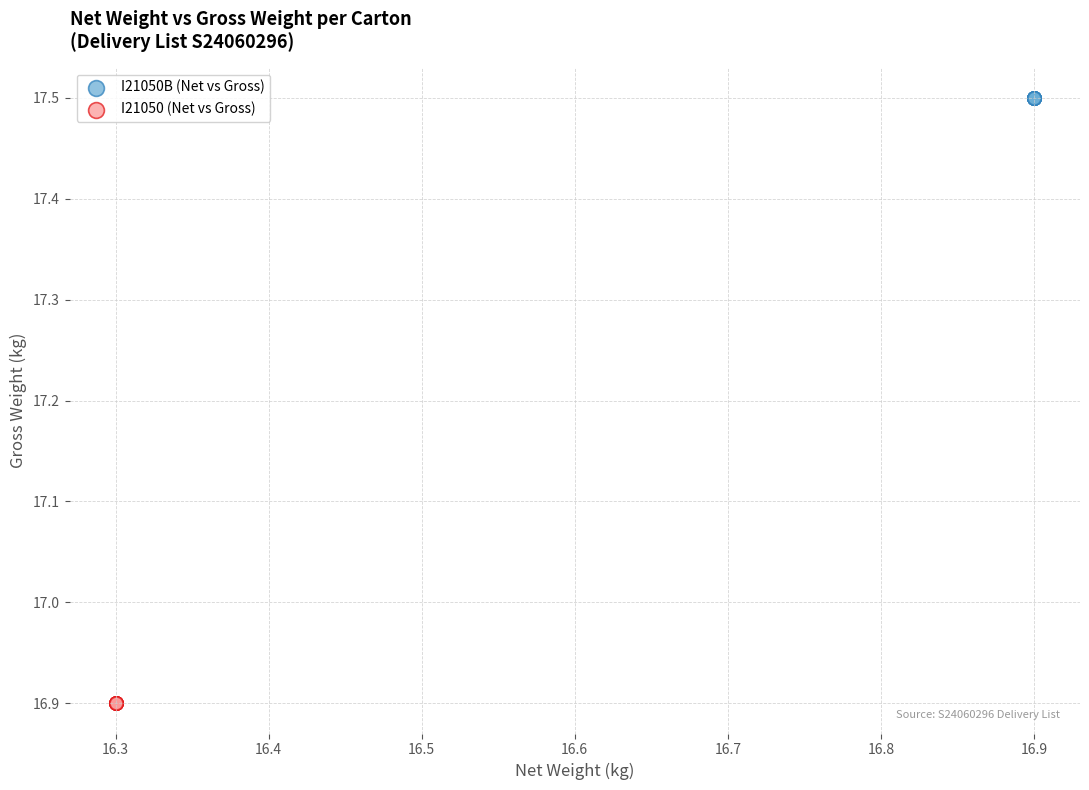

Which series reaches the minimum Y coordinate?

I21050 (Net vs Gross)